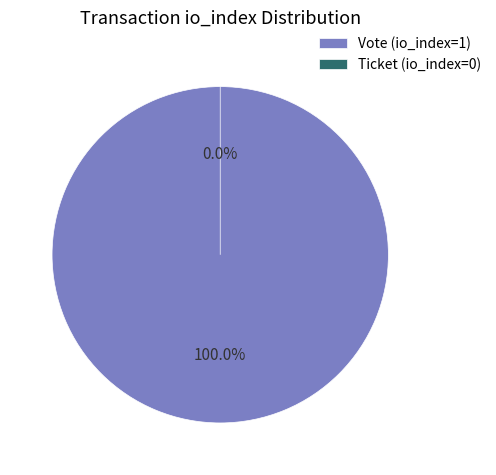

Which category accounts for the majority?

Vote (io_index=1)